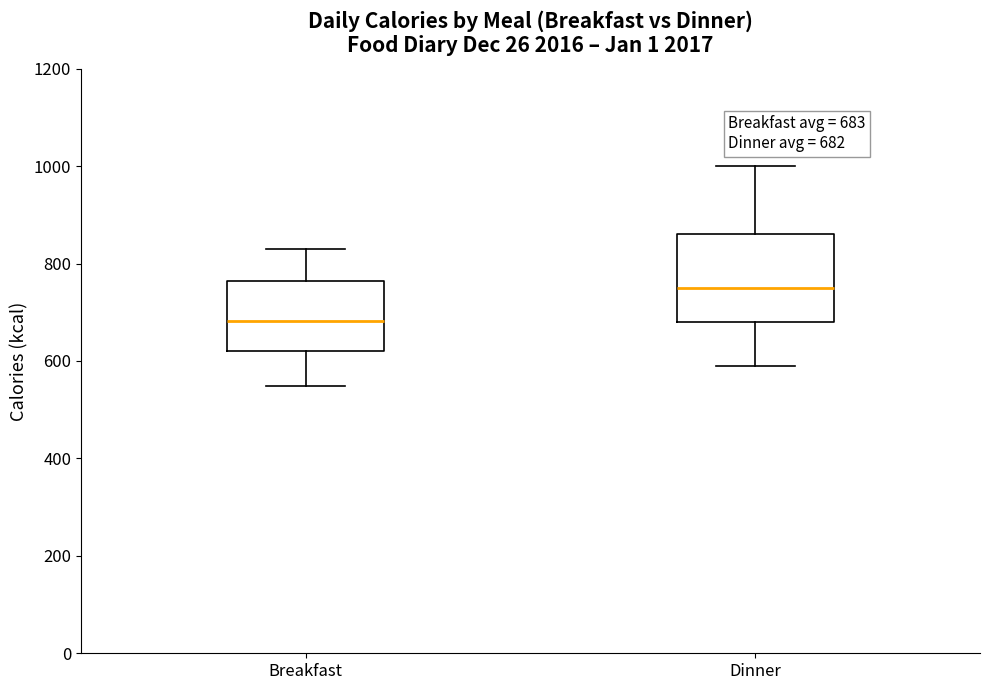

Which box has the lowest median line?

Breakfast